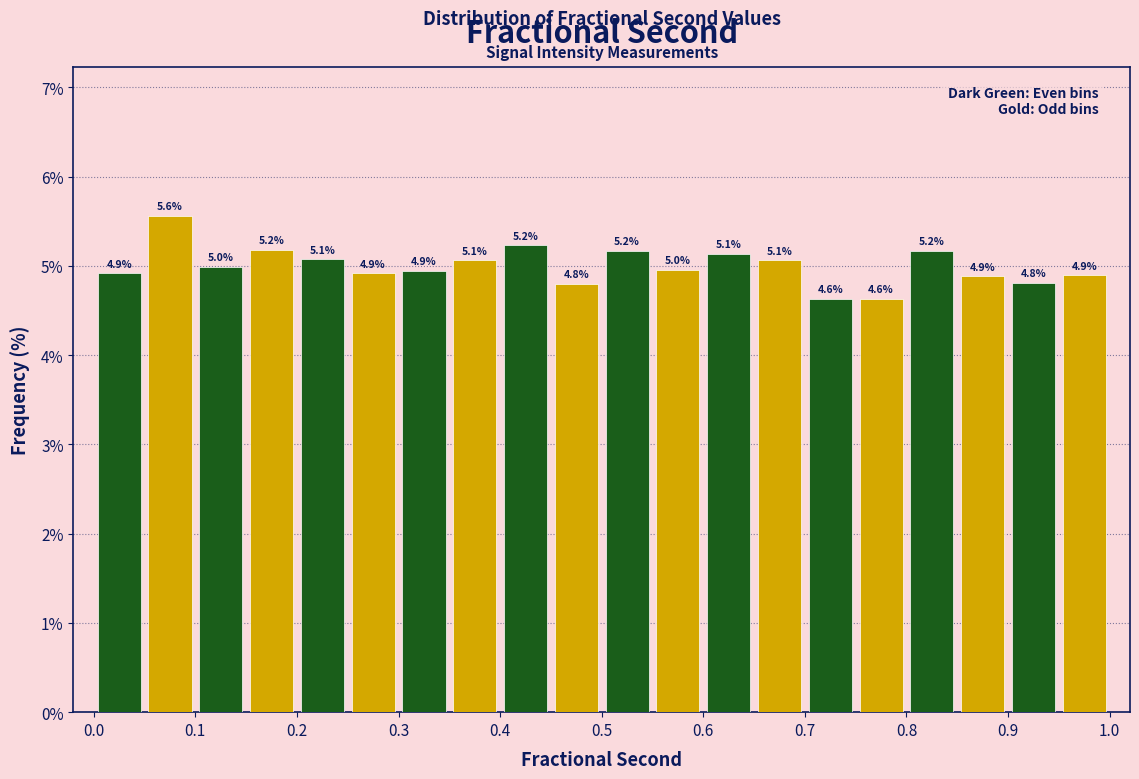

Which range on the x-axis has the tallest bar?

0.05 to 0.10